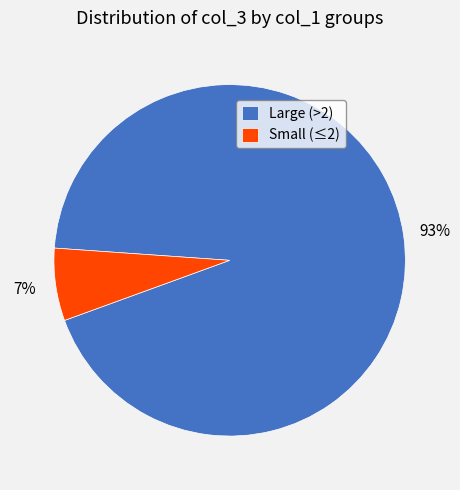

To the nearest percent, what portion does Large (>2) represent?

93%